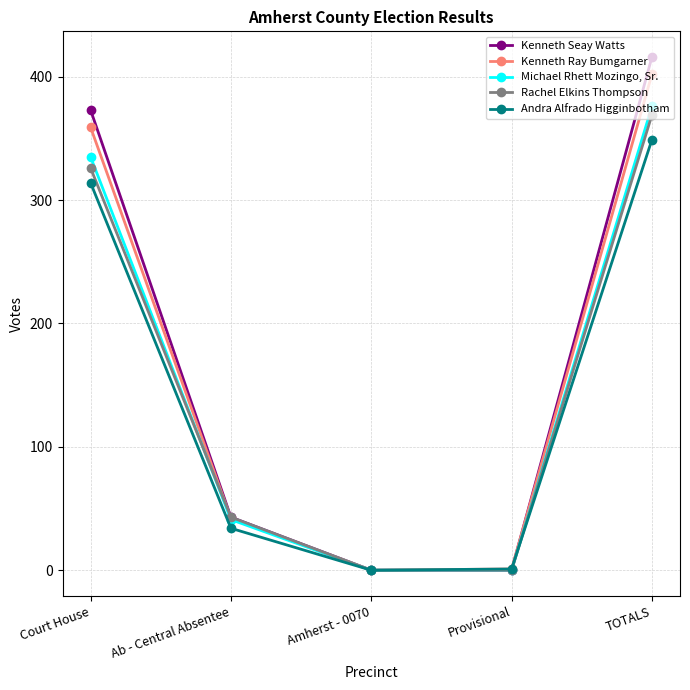

What value does the Michael Rhett Mozingo, Sr. series have at Ab - Central Absentee, to the nearest 50?

50